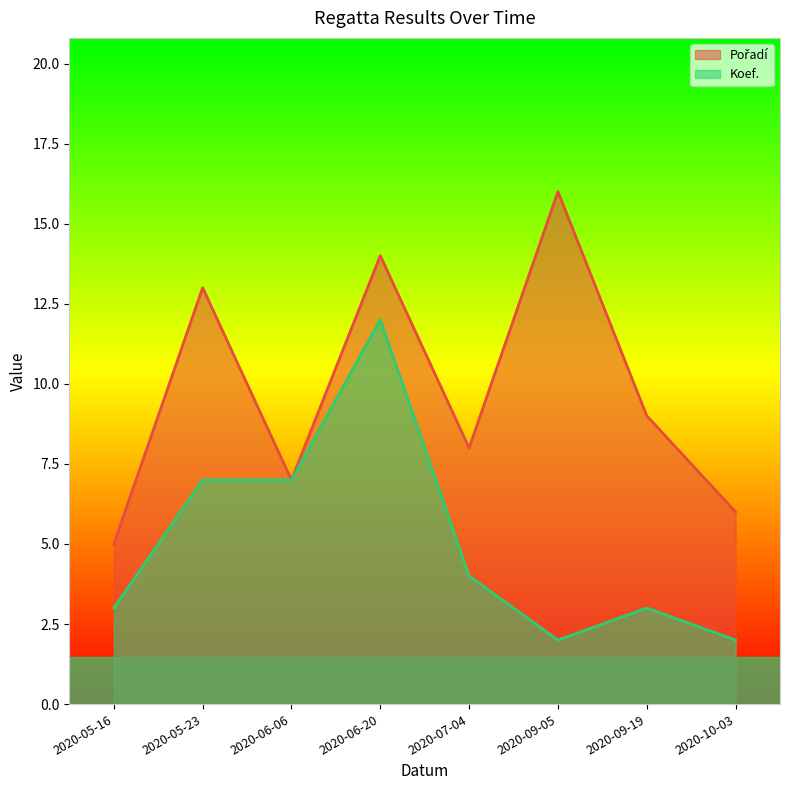

The value of Koef. at 2020-06-20 is 12. True or false?

True